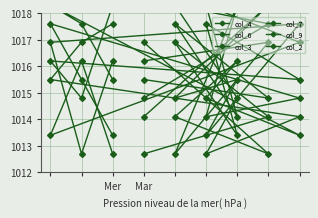

Is it true that col_4 equals 694.2 at 5?

False